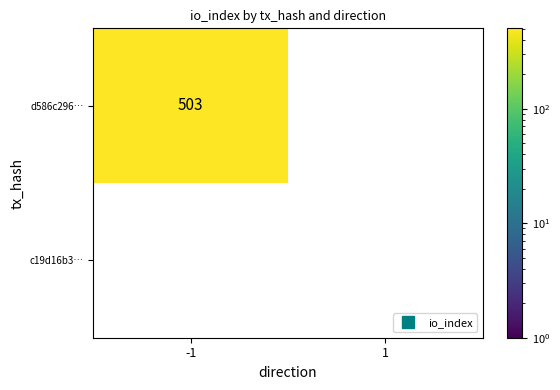

Reading left to right, what are all the values shown in this chart?

d586c296…: 503	0
c19d16b3…: 0	0